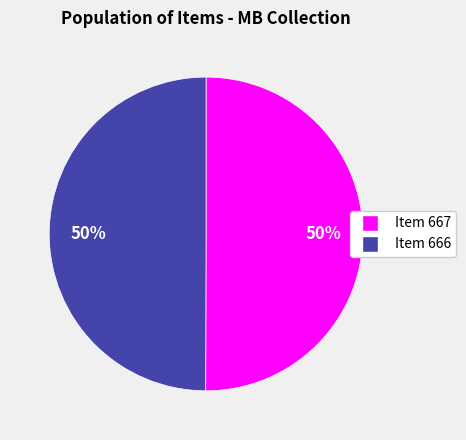

To the nearest percent, what is the combined percentage of Item 667 and Item 666?

100%